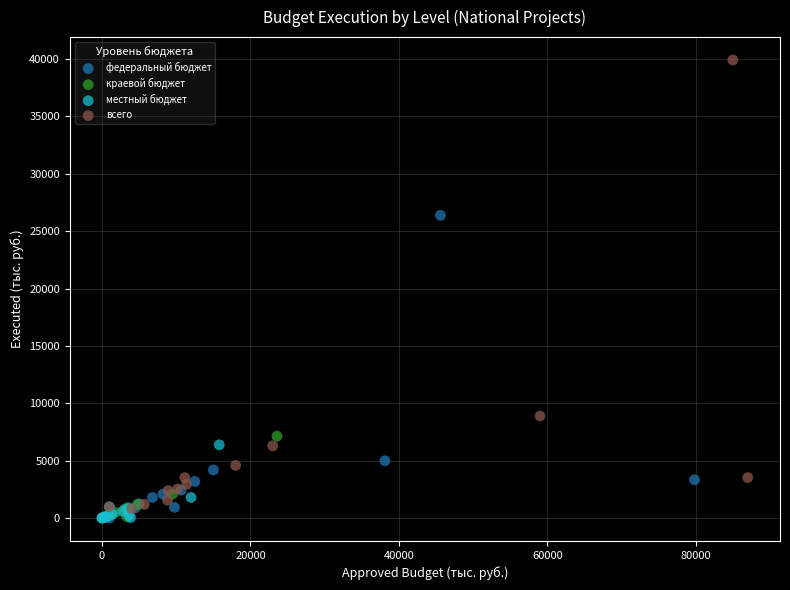

Which series contains the highest Y value?

всего